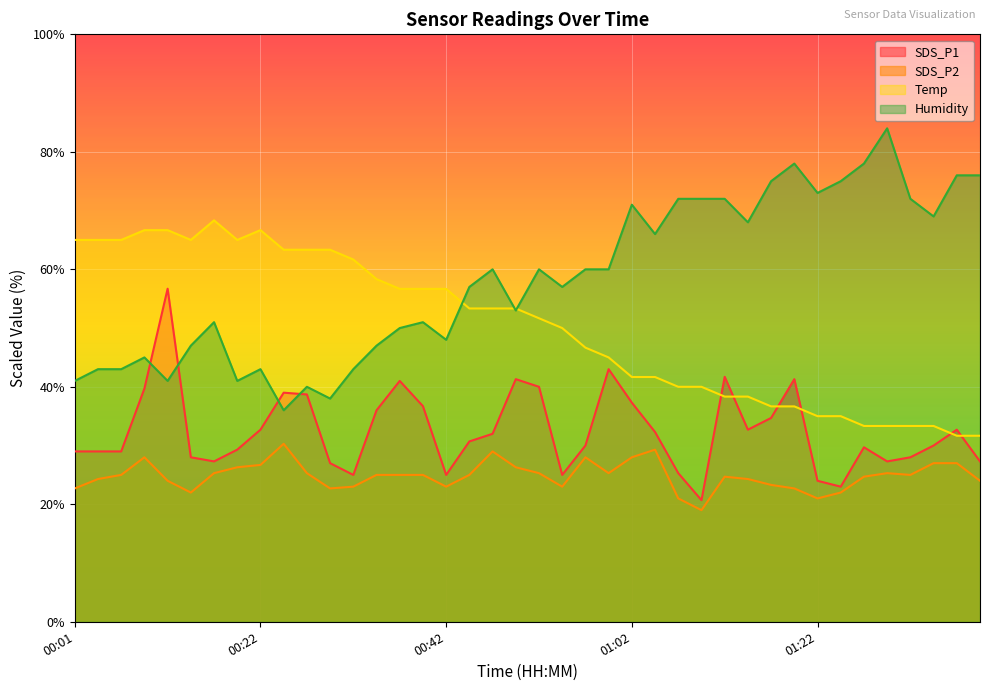

What is the value of the SDS_P2 point at the 10th from the left?

30.3